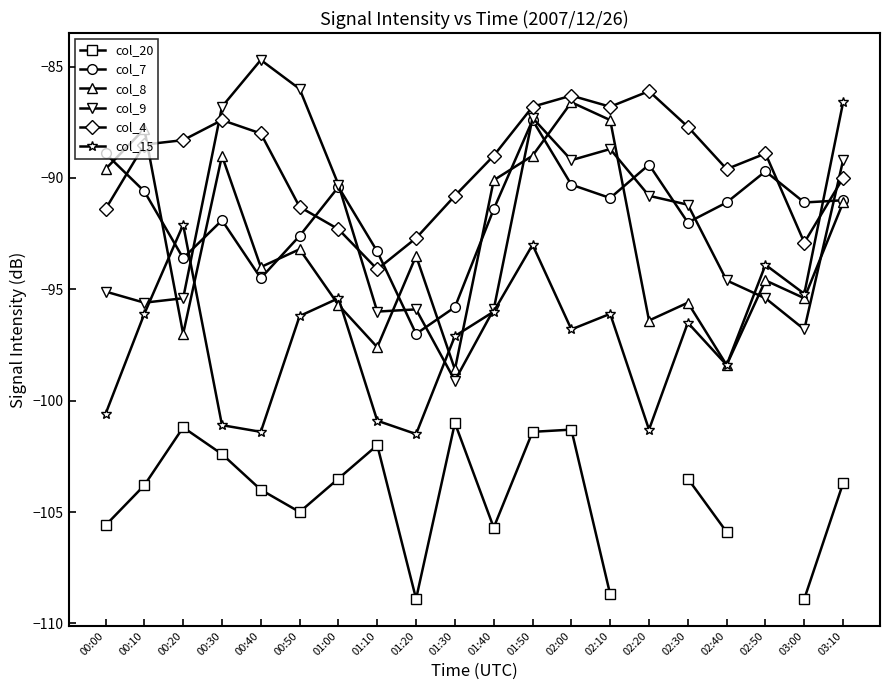

What is the value of the col_7 point at the 12th from the left?

-87.4